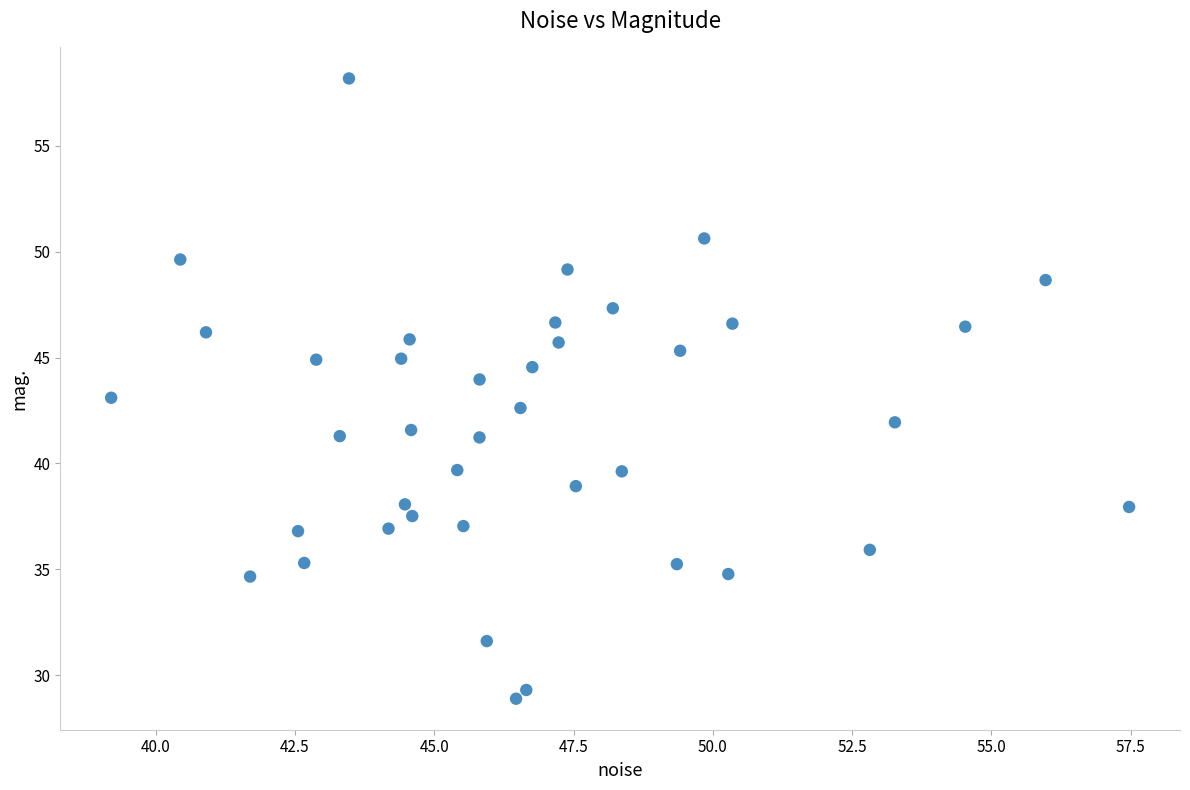

What is the range of X values (max minus min)?

18.3